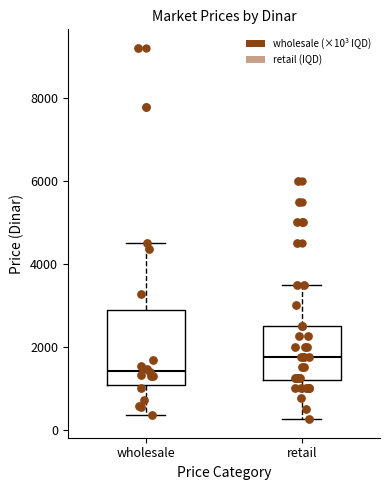

Reading left to right, read every box against the y-axis: the position of its median line, the range the box covers, and the ends of its whiskers. The values are not printed on the chart, so give them approximately, as read against the axis.

wholesale: median 1400, box 1000 to 2800, whiskers 400 to 4600
retail: median 1800, box 1200 to 2600, whiskers 200 to 3600